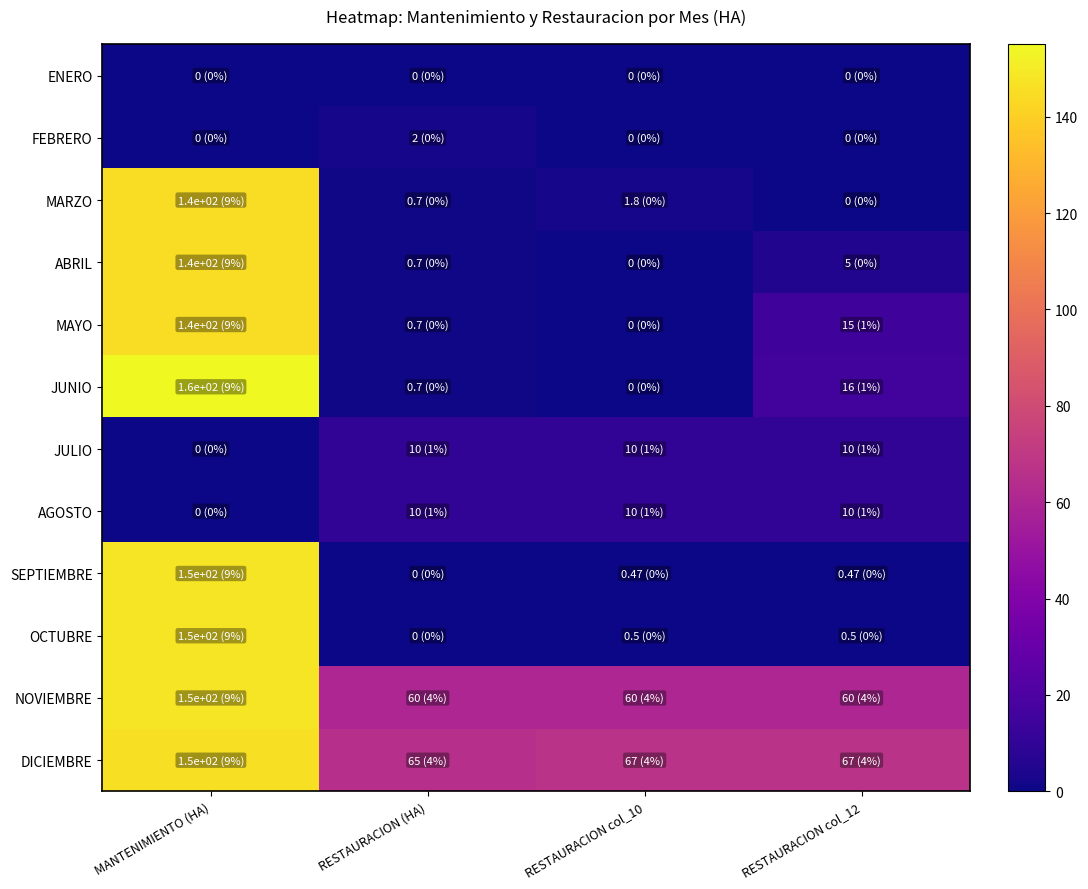

Reading left to right, transcribe all the data shown in this chart.

ENERO: MANTENIMIENTO (HA)=0.0	RESTAURACION (HA)=0.0	RESTAURACION col_10=0.0	RESTAURACION col_12=0.0
FEBRERO: MANTENIMIENTO (HA)=0.0	RESTAURACION (HA)=2.0	RESTAURACION col_10=0.0	RESTAURACION col_12=0.0
MARZO: MANTENIMIENTO (HA)=145.0	RESTAURACION (HA)=0.7	RESTAURACION col_10=1.8	RESTAURACION col_12=0.0
ABRIL: MANTENIMIENTO (HA)=145.0	RESTAURACION (HA)=0.7	RESTAURACION col_10=0.0	RESTAURACION col_12=5.0
MAYO: MANTENIMIENTO (HA)=145.0	RESTAURACION (HA)=0.7	RESTAURACION col_10=0.0	RESTAURACION col_12=15.0
JUNIO: MANTENIMIENTO (HA)=155.0	RESTAURACION (HA)=0.7	RESTAURACION col_10=0.0	RESTAURACION col_12=15.8
JULIO: MANTENIMIENTO (HA)=0.0	RESTAURACION (HA)=10.0	RESTAURACION col_10=10.0	RESTAURACION col_12=10.0
AGOSTO: MANTENIMIENTO (HA)=0.0	RESTAURACION (HA)=10.2	RESTAURACION col_10=10.2	RESTAURACION col_12=10.2
SEPTIEMBRE: MANTENIMIENTO (HA)=148.0	RESTAURACION (HA)=0.0	RESTAURACION col_10=0.5	RESTAURACION col_12=0.5
OCTUBRE: MANTENIMIENTO (HA)=148.0	RESTAURACION (HA)=0.0	RESTAURACION col_10=0.5	RESTAURACION col_12=0.5
NOVIEMBRE: MANTENIMIENTO (HA)=148.0	RESTAURACION (HA)=60.0	RESTAURACION col_10=60.0	RESTAURACION col_12=60.0
DICIEMBRE: MANTENIMIENTO (HA)=146.0	RESTAURACION (HA)=65.0	RESTAURACION col_10=67.0	RESTAURACION col_12=67.0